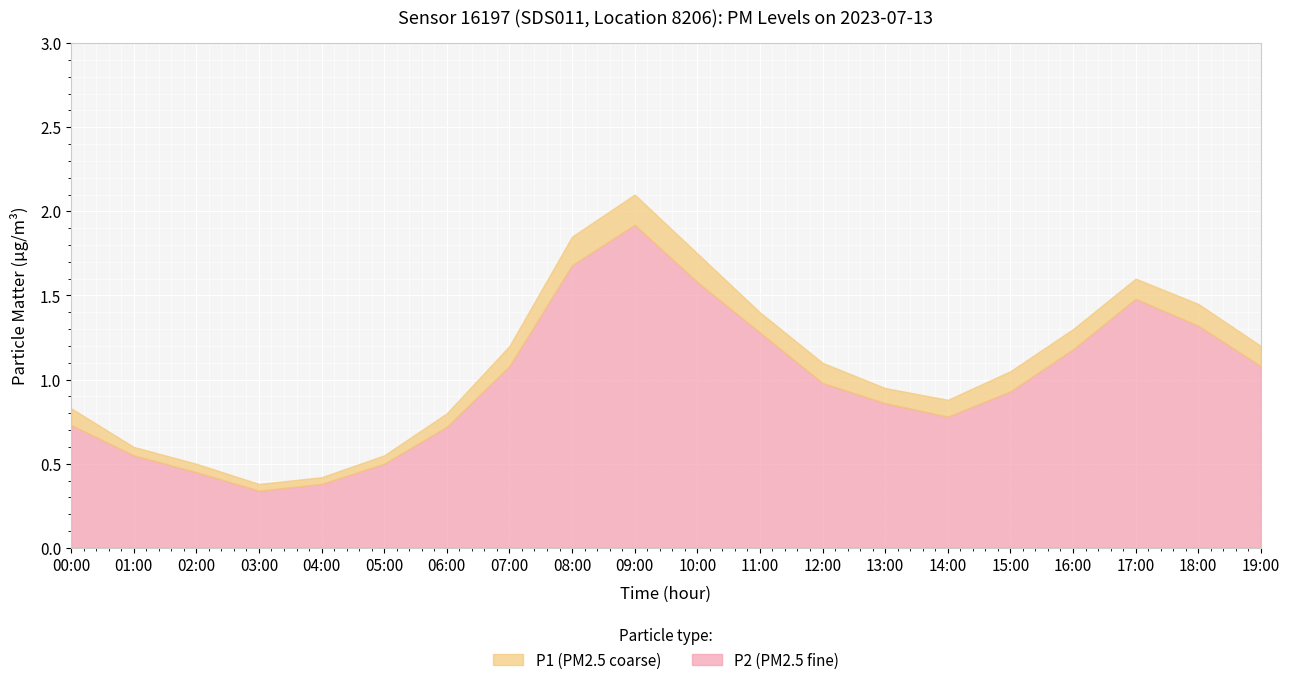

What are all the series names shown in the legend?

P1, P2